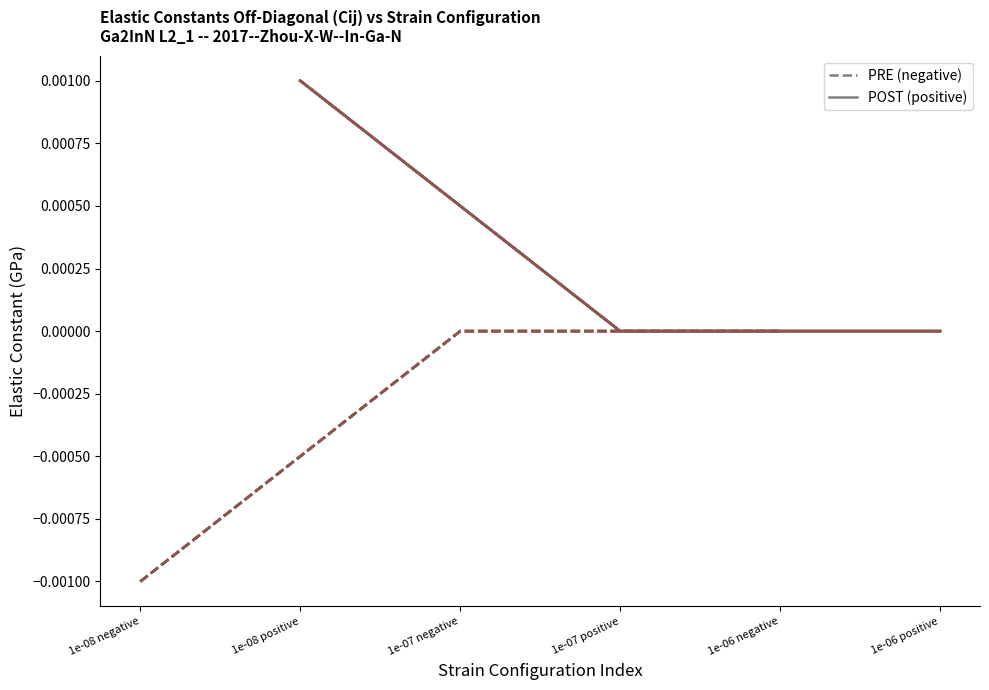

At which category does the chart reach its peak across all series?

1e-08 positive